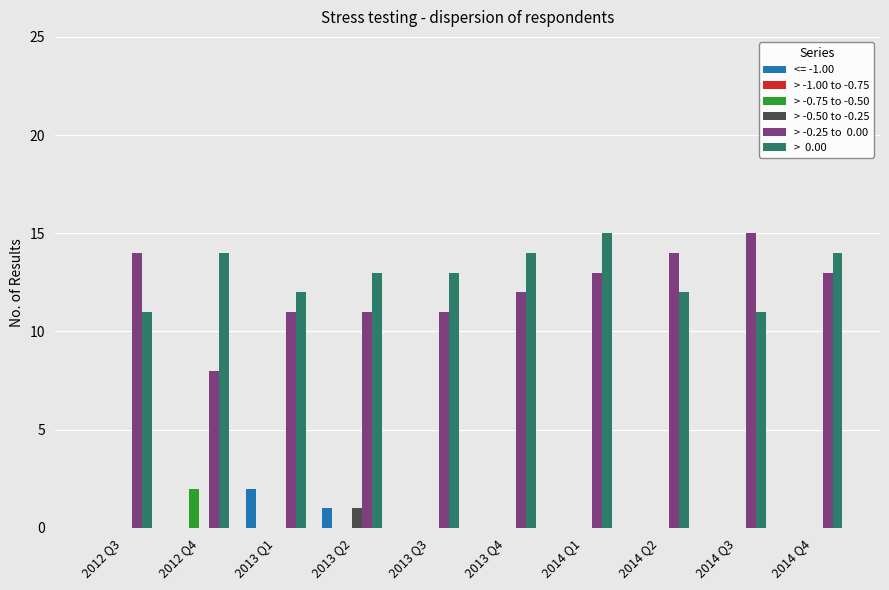

What is the greatest value displayed?

15